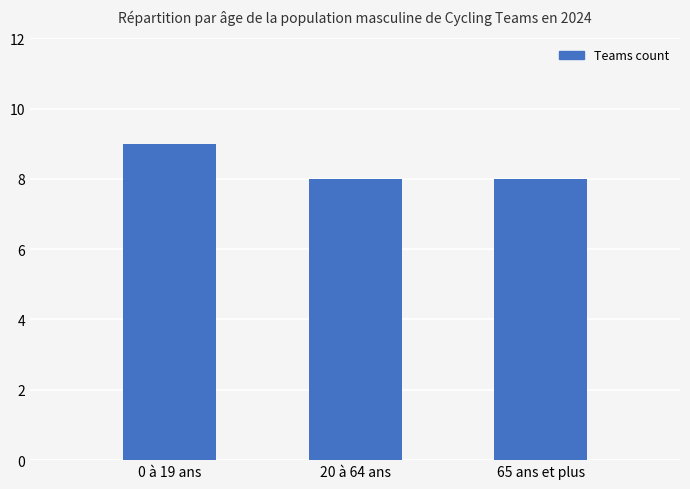

What is the greatest value displayed?

9